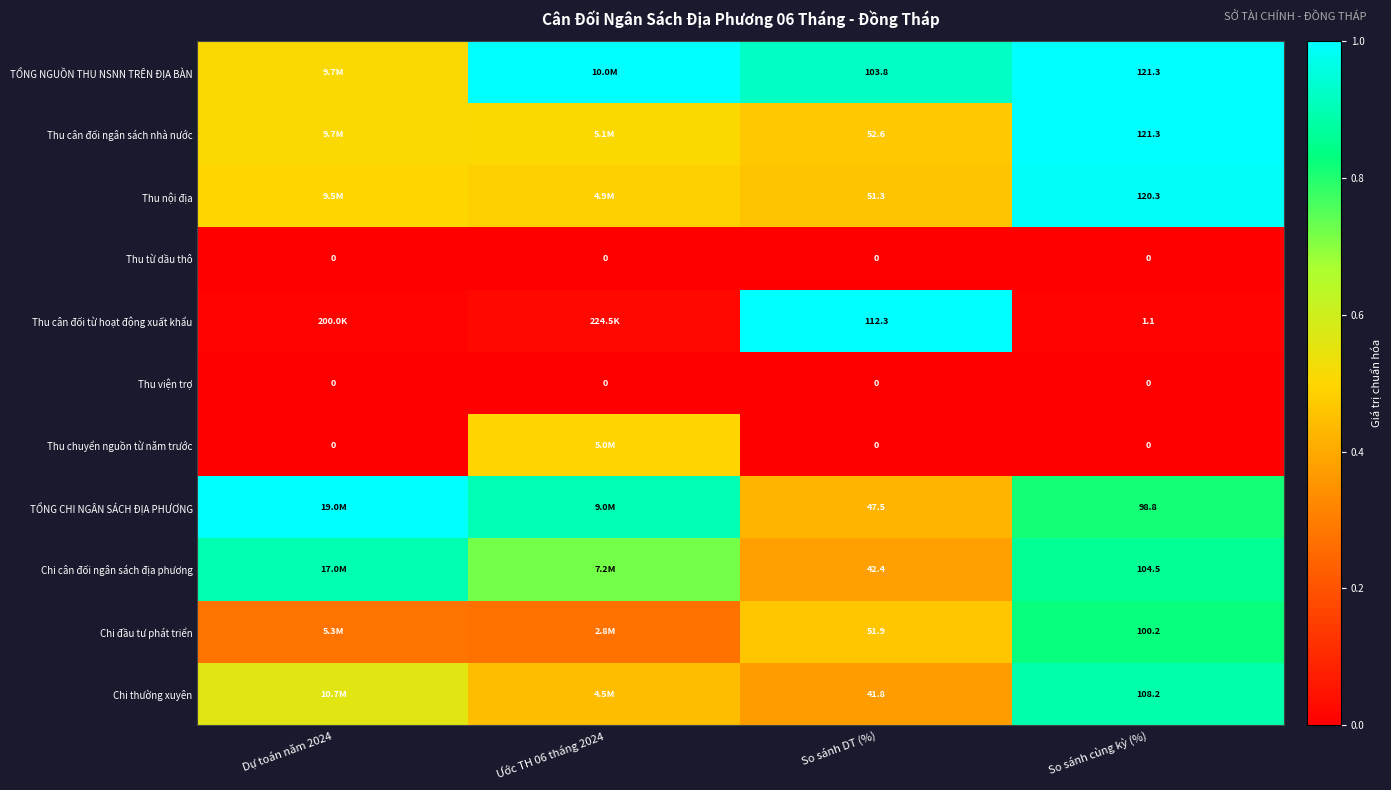

What value does the TỔNG NGUỒN THU NSNN TRÊN ĐỊA BÀN series have at So sánh cùng kỳ (%)?

1.0